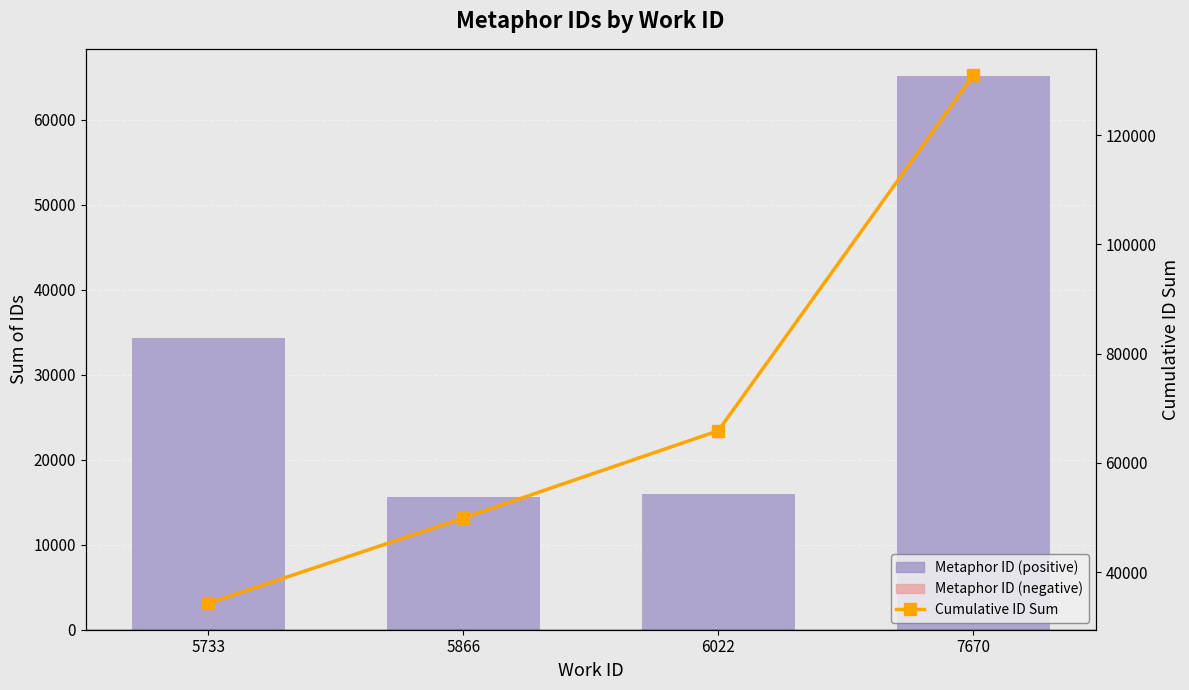

What is the difference between the Metaphor ID (positive) values at 5866 and 6022?

396